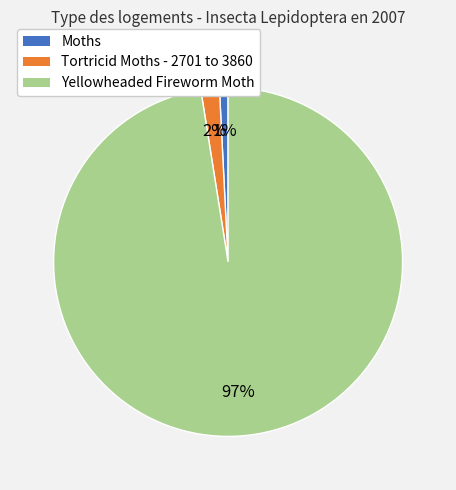

Is there any slice that represents more than half of the pie?

Yes